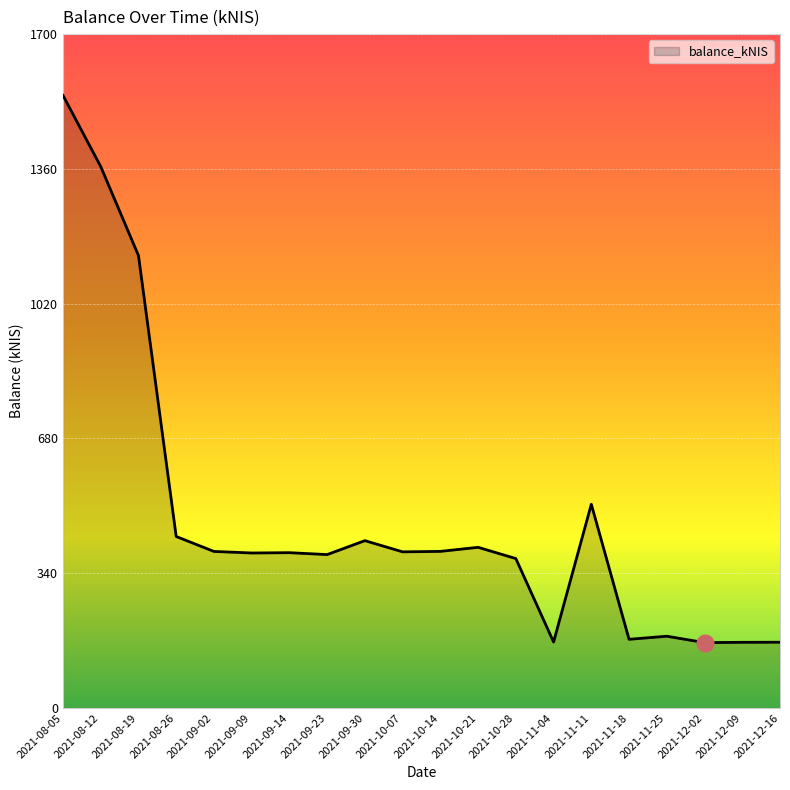

True or false: the data has more than 0 interior local peaks.

True